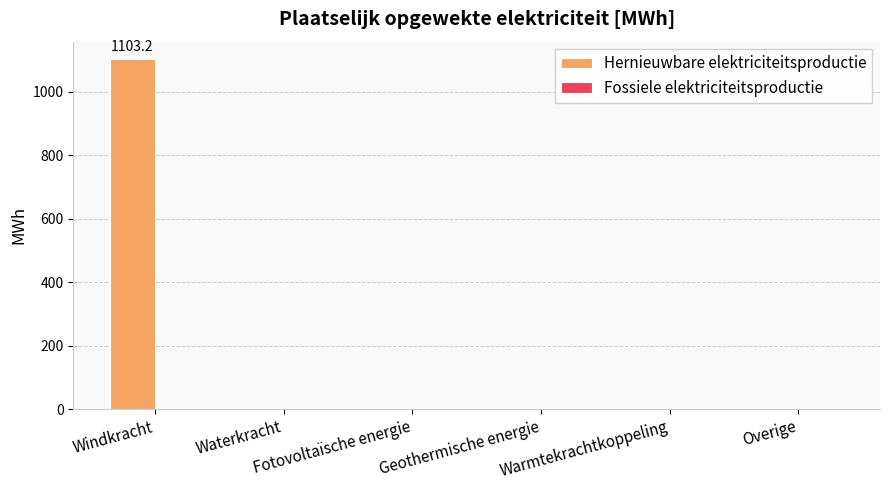

What is the sum of all values?

1103.2